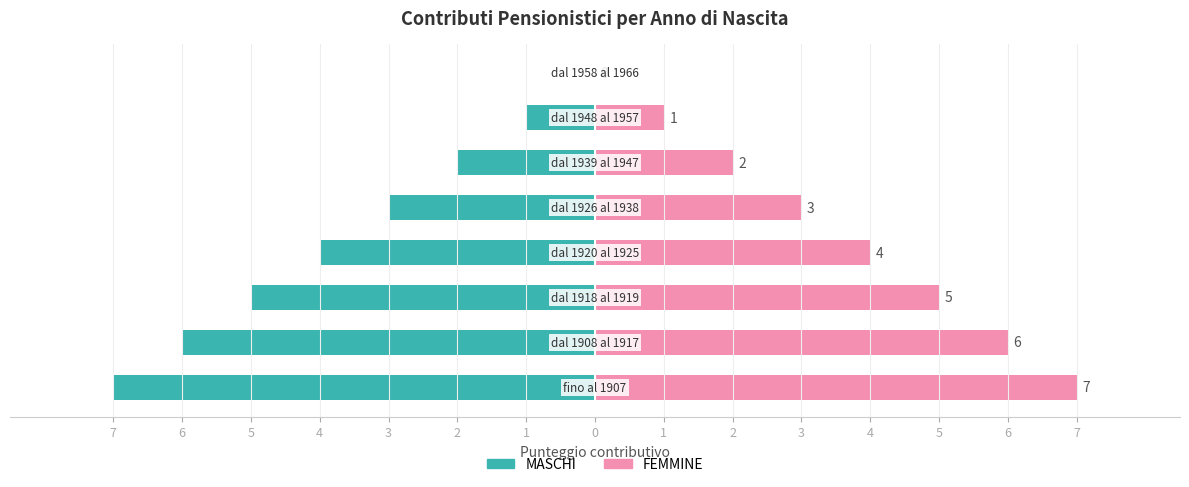

The FEMMINE series shows 2 at 6. True or false?

False